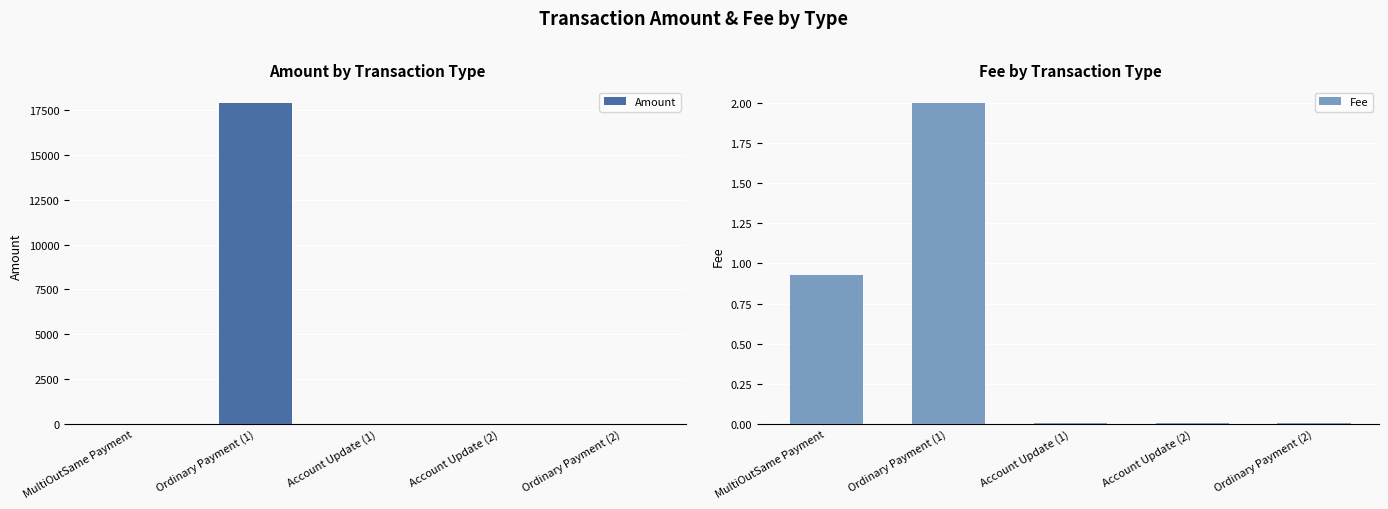

List the series in order of their peak value, lowest first.

Fee, Amount